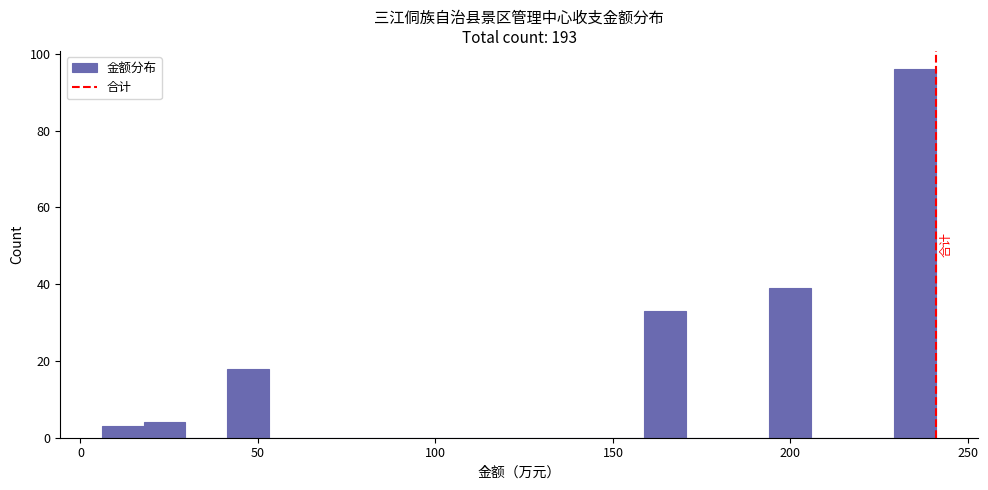

Read against the x-axis, roughly where is the centre of the tallest bar?

235